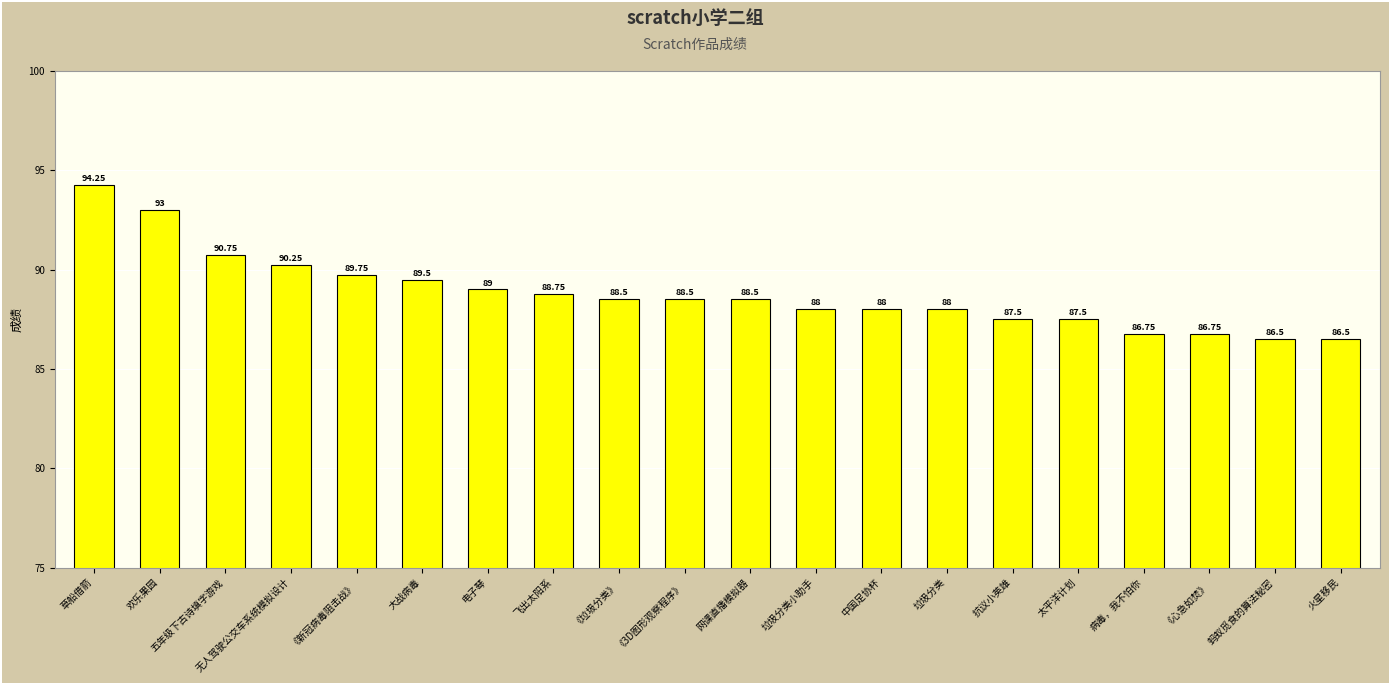

What is the smallest value displayed?

86.5